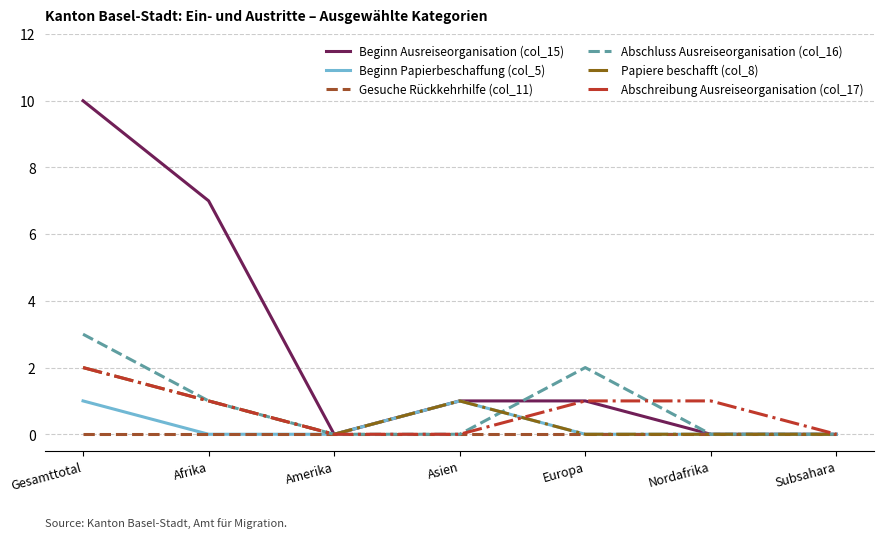

At which category does Papiere beschafft (col_8) reach its first local peak?

Asien